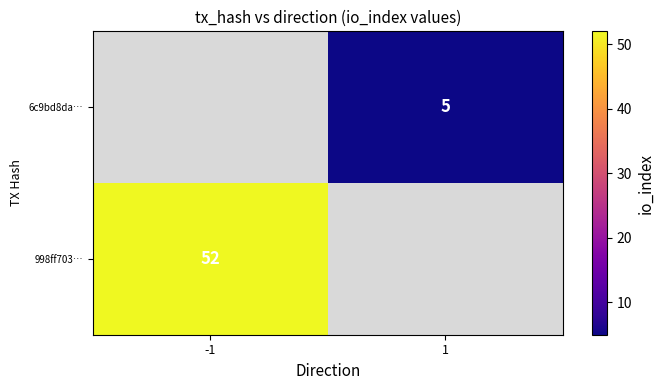

True or false: 6c9bd8da… has a value of 5 at 1.

True